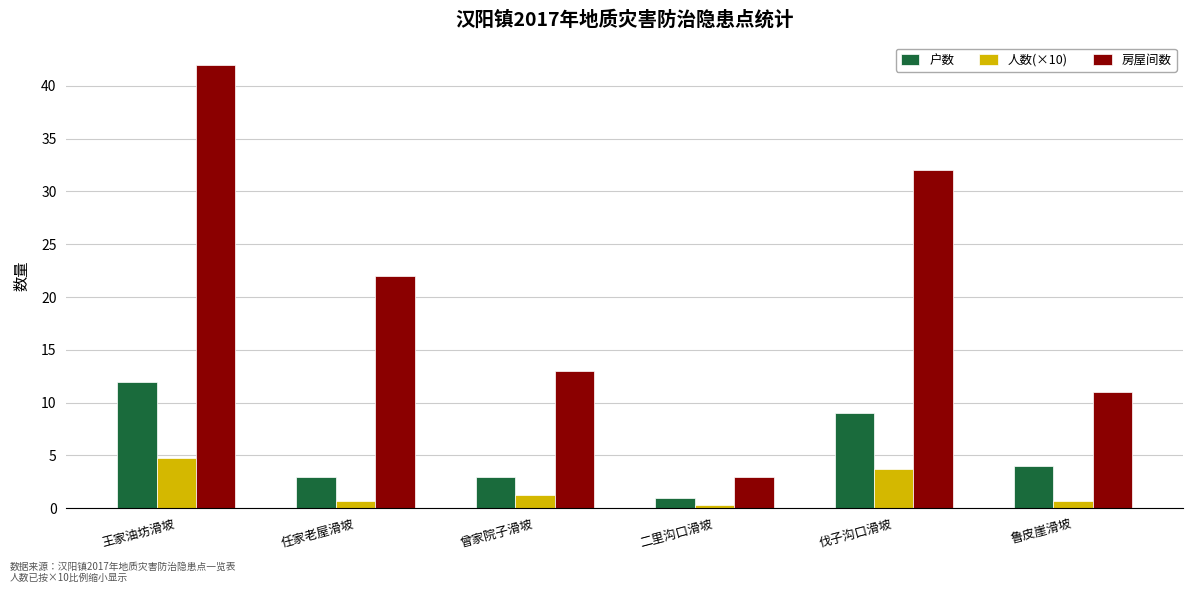

What is the label of the 6th bar from the left?

鲁皮崖滑坡